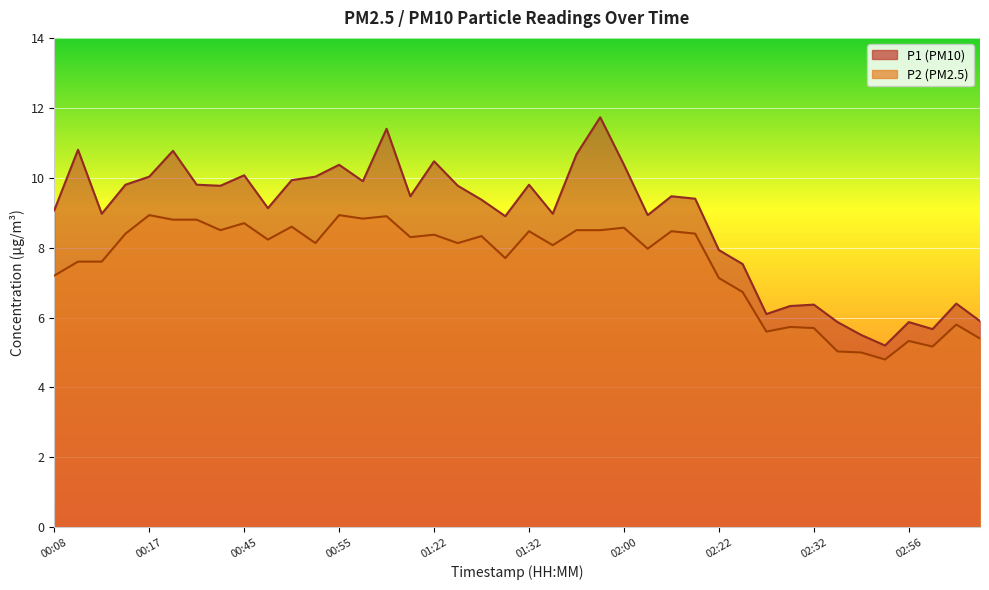

At which label is P1 closest to 8?

02:22